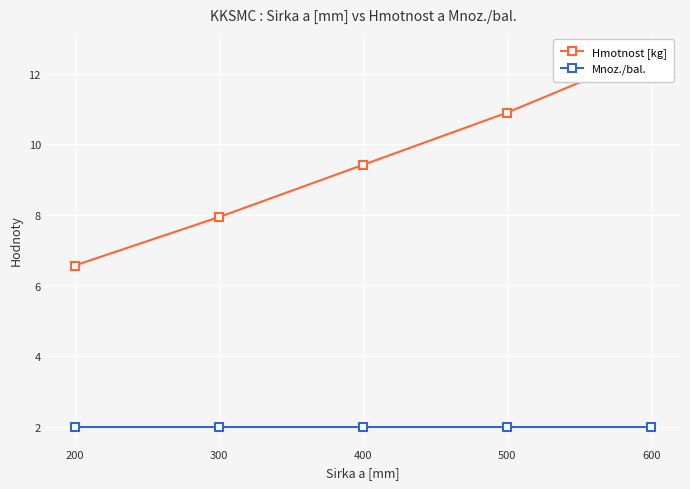

Which category has the highest value across all series?

600